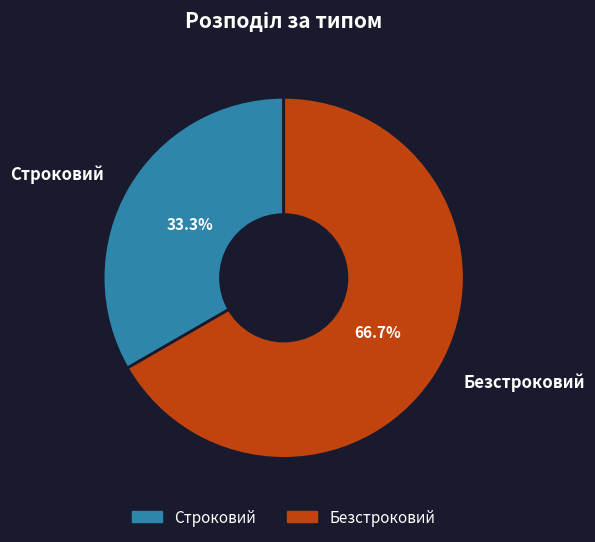

Is there a majority slice in this chart?

Yes